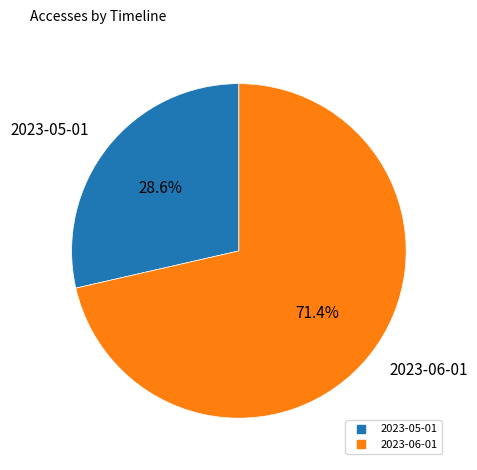

Is there any slice that represents more than half of the pie?

Yes